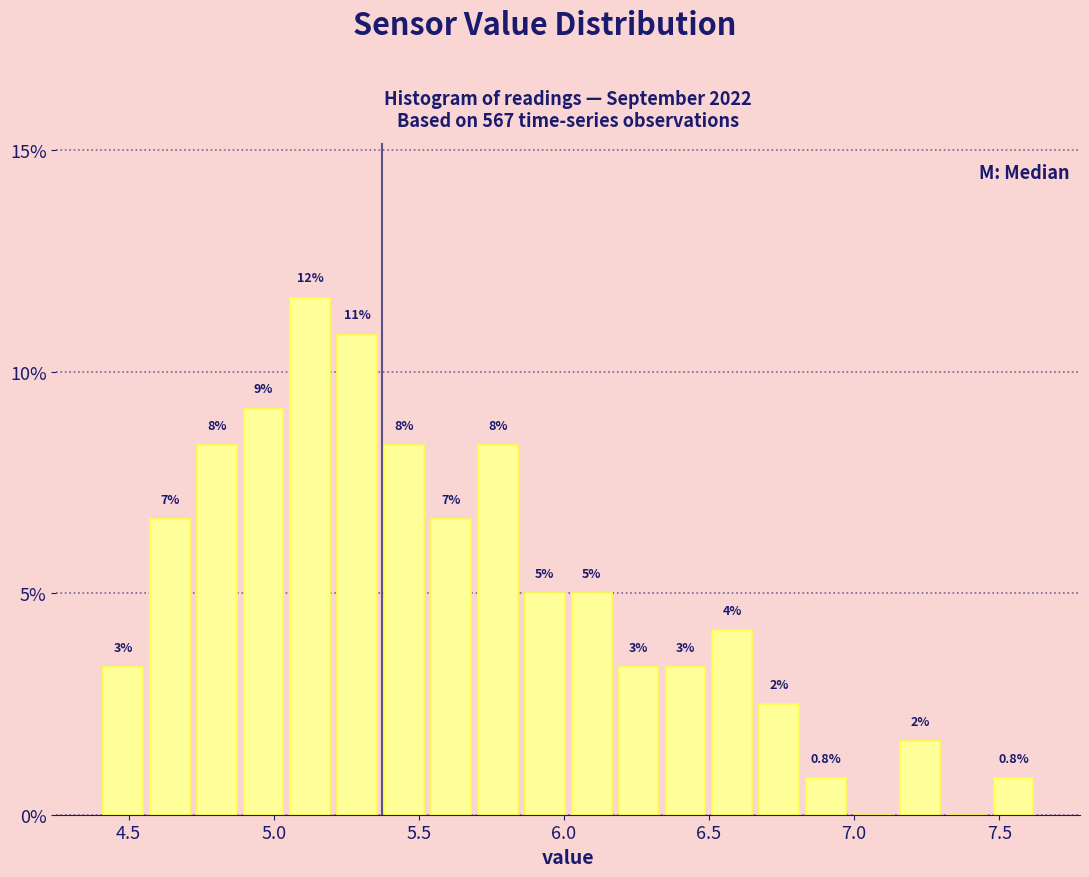

Around what value on the x-axis is the tallest bar? Give the approximate position of its centre, as read against the axis.

5.15